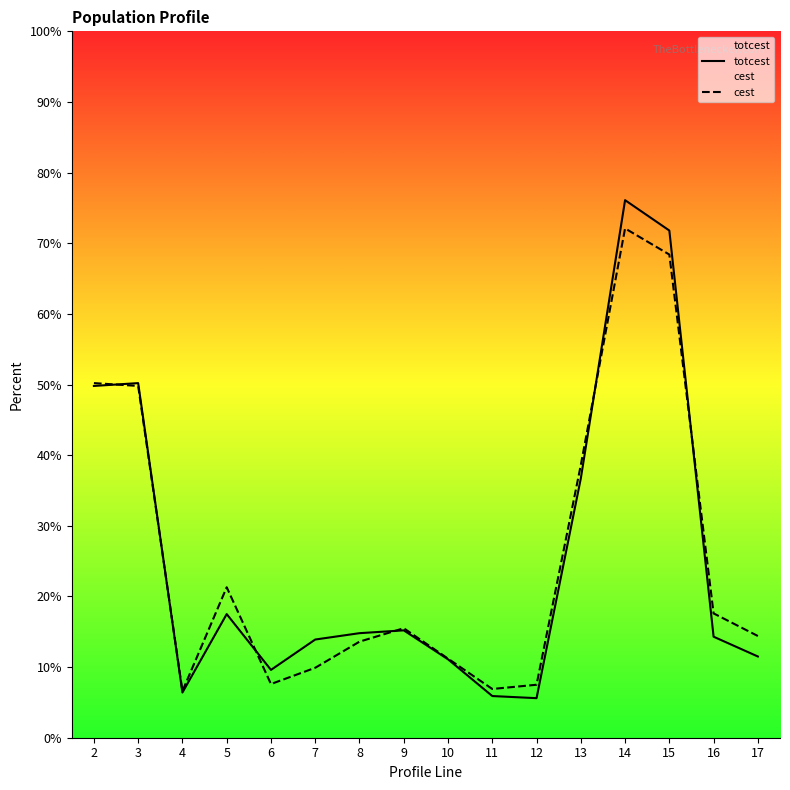

After their last crossing, which series has the higher values: cest or totcest?

cest